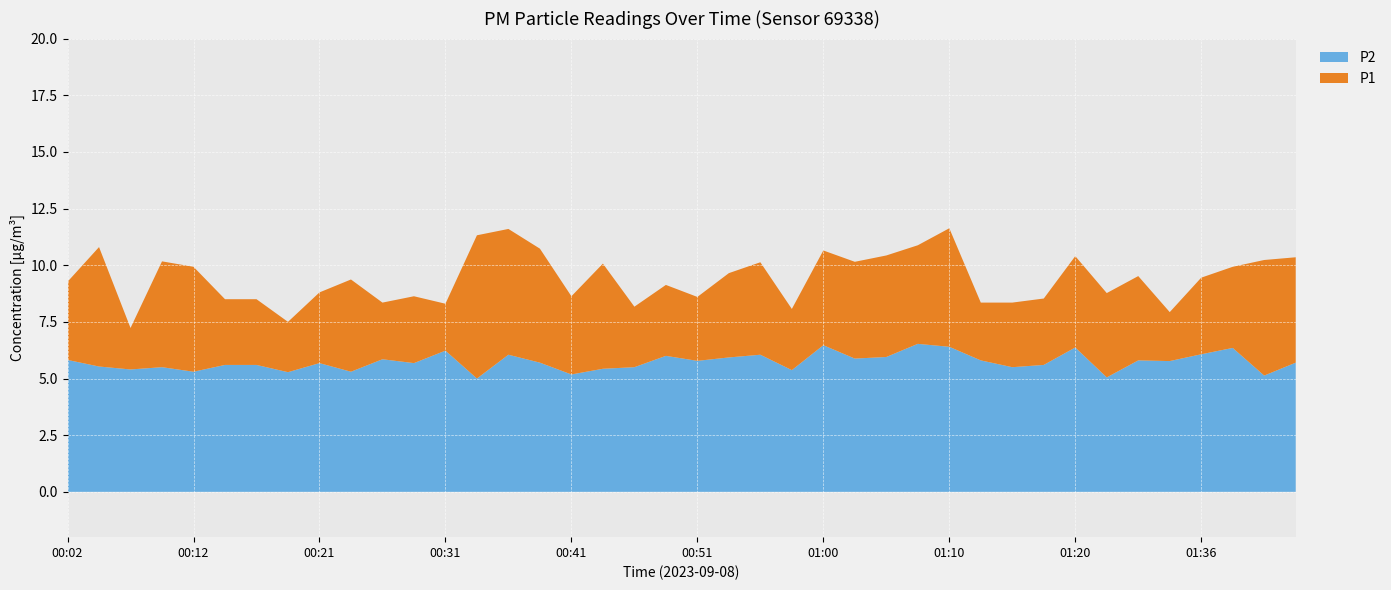

Reading left to right, what are all the values shown in this chart?

P1: 9.3	10.8	7.2	10.2	9.9	8.5	8.5	7.5	8.8	9.4	8.3	8.6	8.3	11.3	11.6	10.7	8.6	10.1	8.2	9.1	8.6	9.7	10.1	8.1	10.7	10.2	10.4	10.9	11.6	8.3	8.3	8.5	10.4	8.8	9.5	7.9	9.4	9.9	10.2	10.3
P2: 5.8	5.5	5.4	5.5	5.3	5.6	5.6	5.3	5.7	5.3	5.8	5.7	6.2	5.0	6.0	5.7	5.2	5.4	5.5	6.0	5.8	5.9	6.0	5.4	6.5	5.9	6.0	6.5	6.4	5.8	5.5	5.6	6.4	5.0	5.8	5.8	6.1	6.3	5.1	5.7